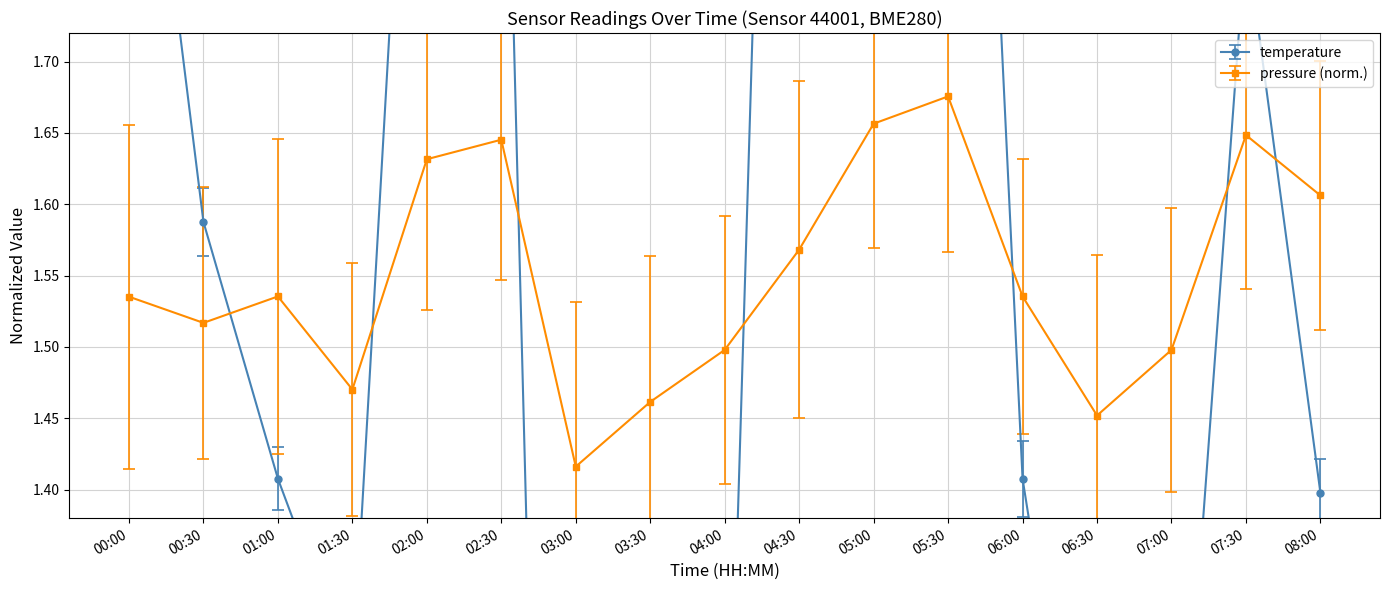

Which series has the largest total across all categories?

pressure